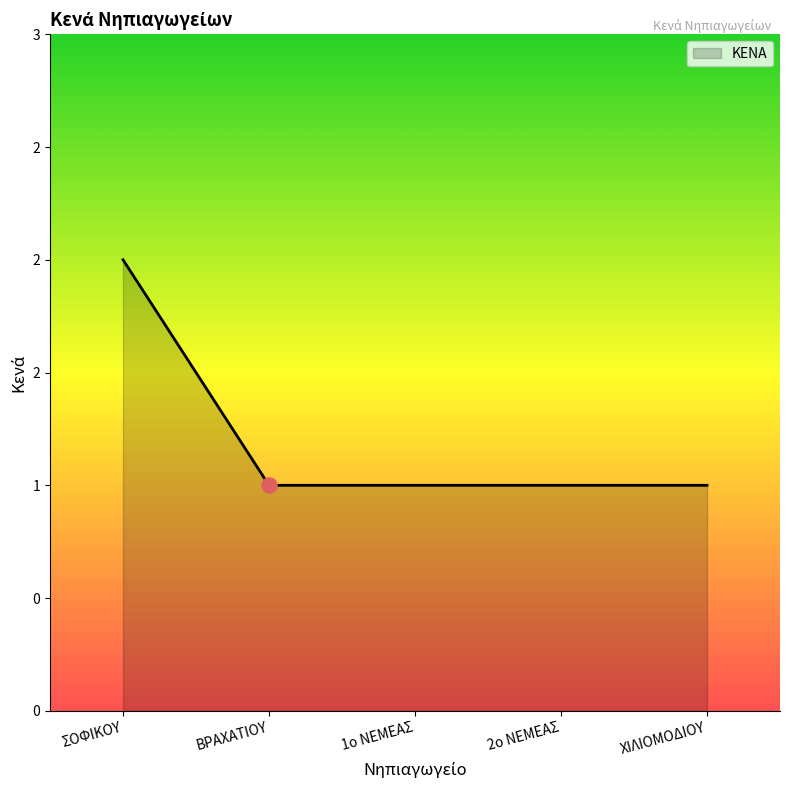

Which has a higher value, 2ο ΝΕΜΕΑΣ or 1ο ΝΕΜΕΑΣ?

2ο ΝΕΜΕΑΣ